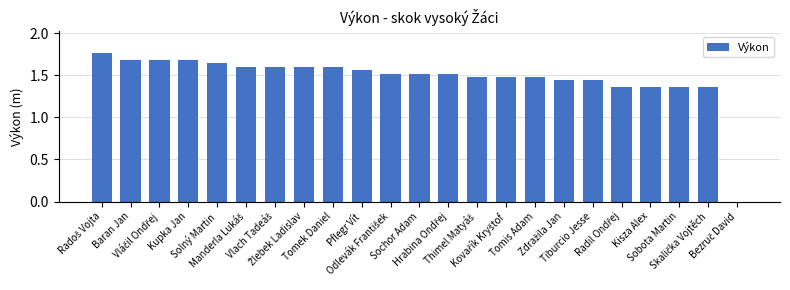

What is the sum of all values?

33.7